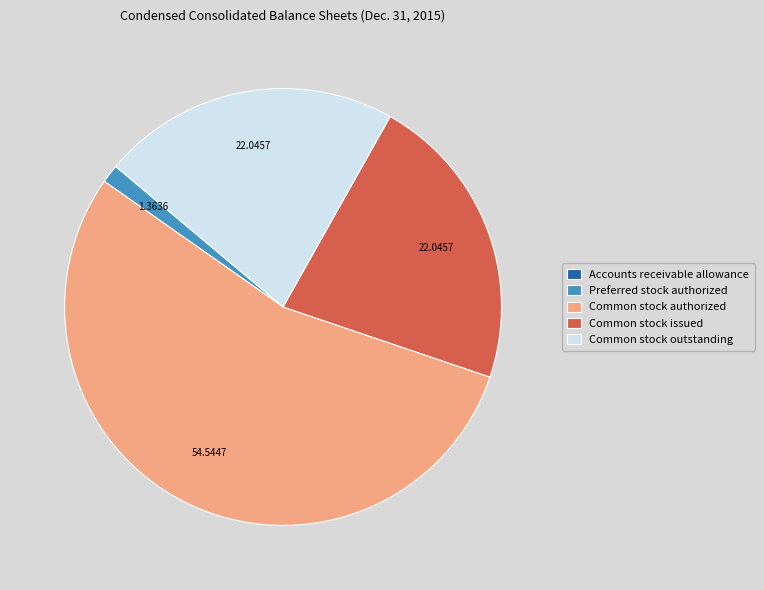

Between Common stock outstanding and Preferred stock authorized, which is larger?

Common stock outstanding